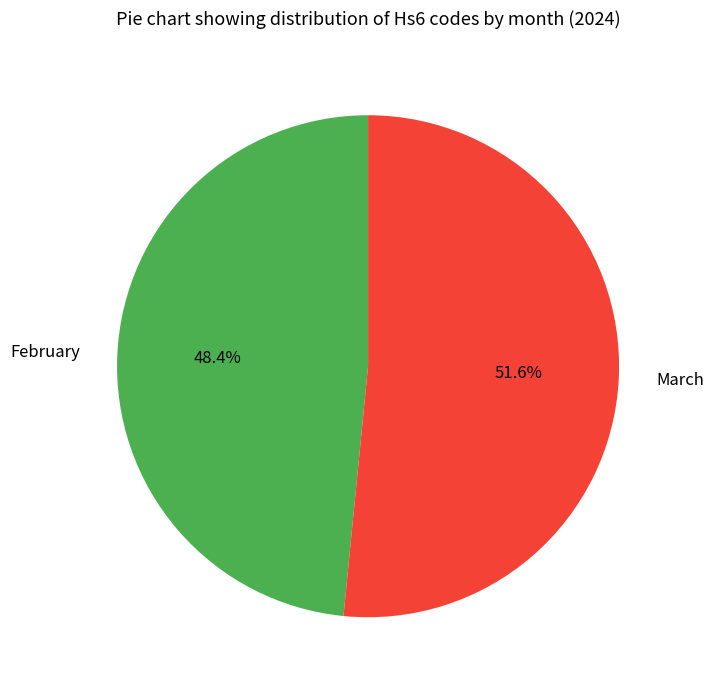

To the nearest percent, what is the average slice percentage?

50%